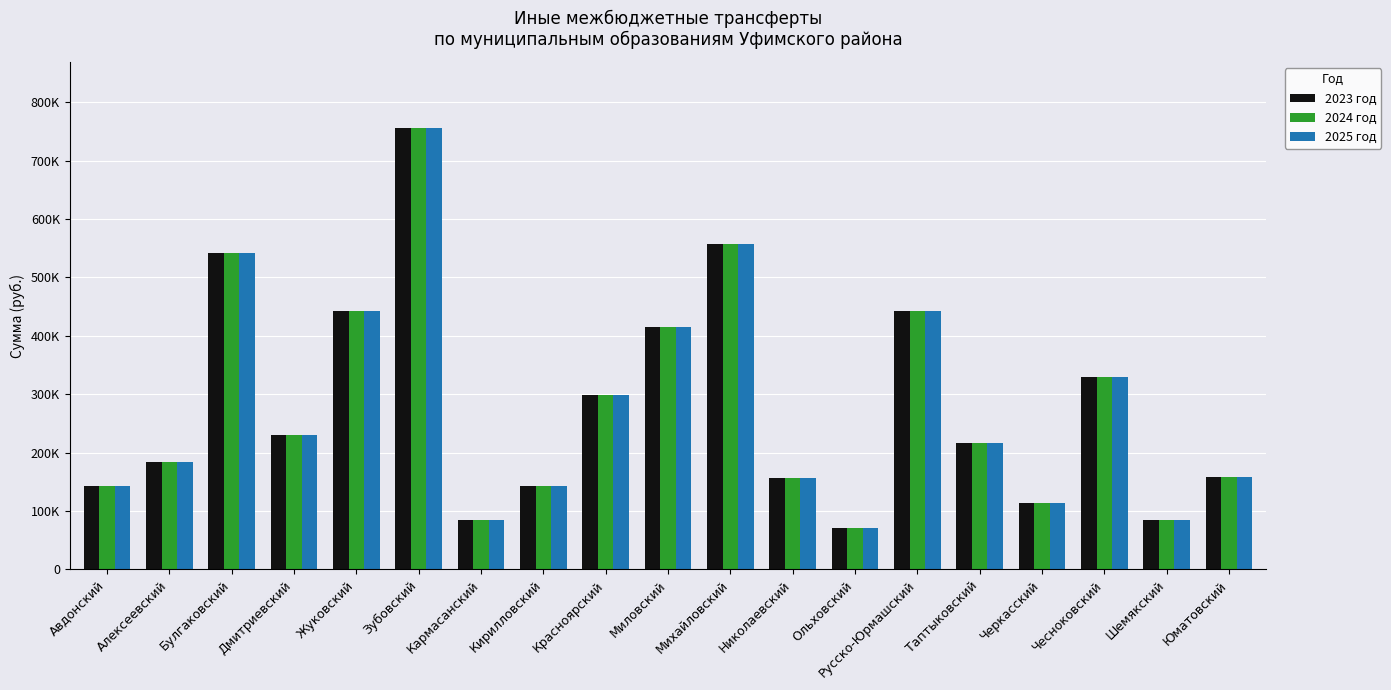

Are the bars grouped side by side (vs. stacked)?

Yes